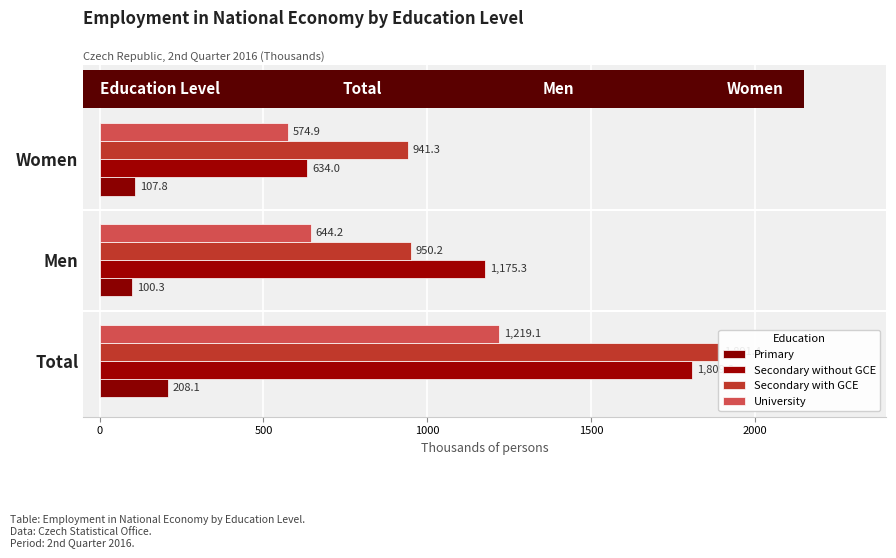

What is the difference between the Secondary with GCE values at Men and Women?

8.9